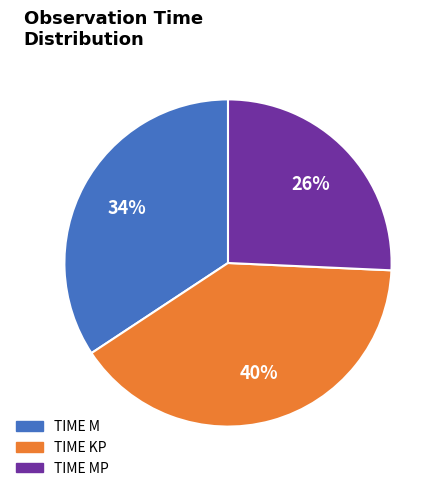

To the nearest percent, what is the difference between the largest and smallest slice percentages?

14%